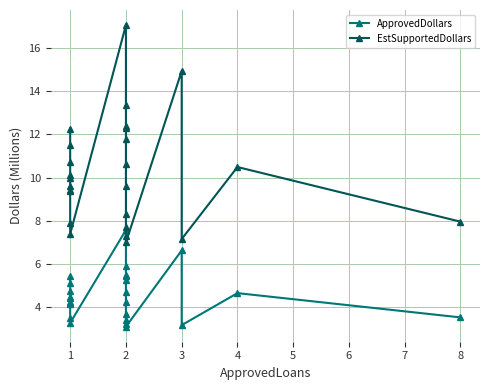

What is the maximum value shown in the chart?

17.1